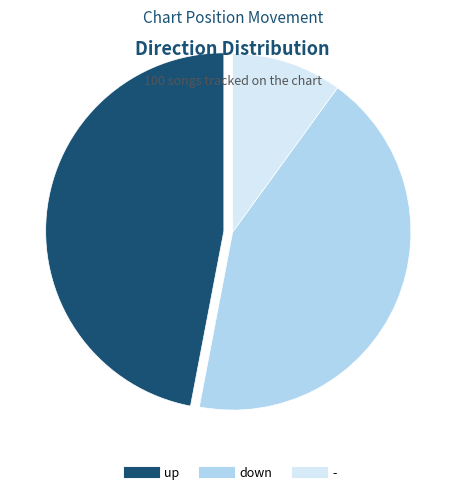

Do down and - together represent more than half of the pie?

Yes